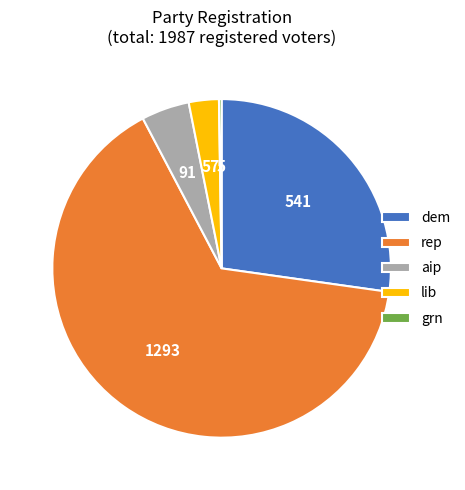

Which slice is the largest?

rep